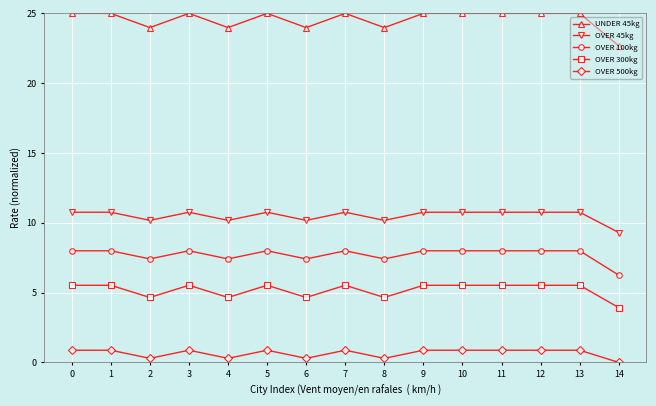

What is the value of the OVER 500kg point at the 1st from the left?

0.9